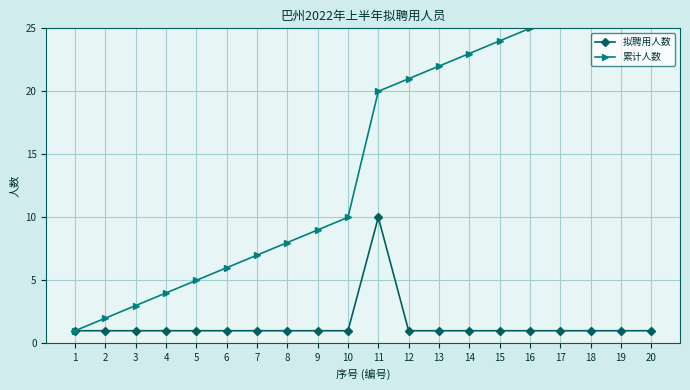

Rank the series by their average value, from highest to lowest.

累计人数, 拟聘用人数